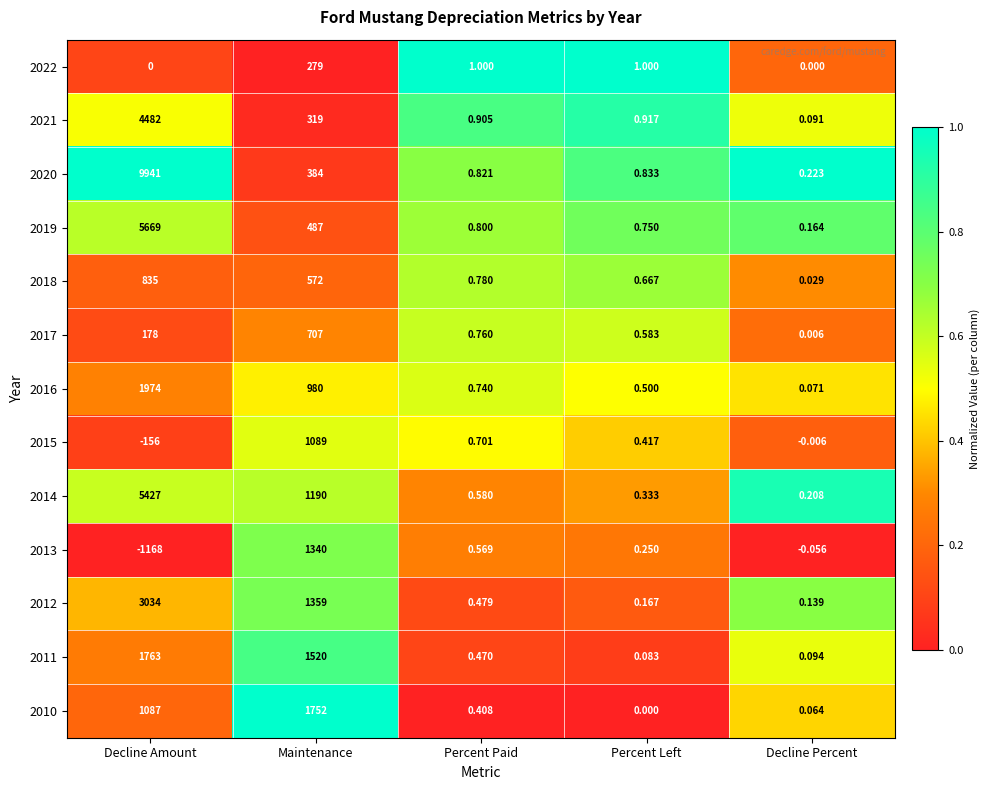

Which category has the highest value in the 2021 series?

Decline Amount